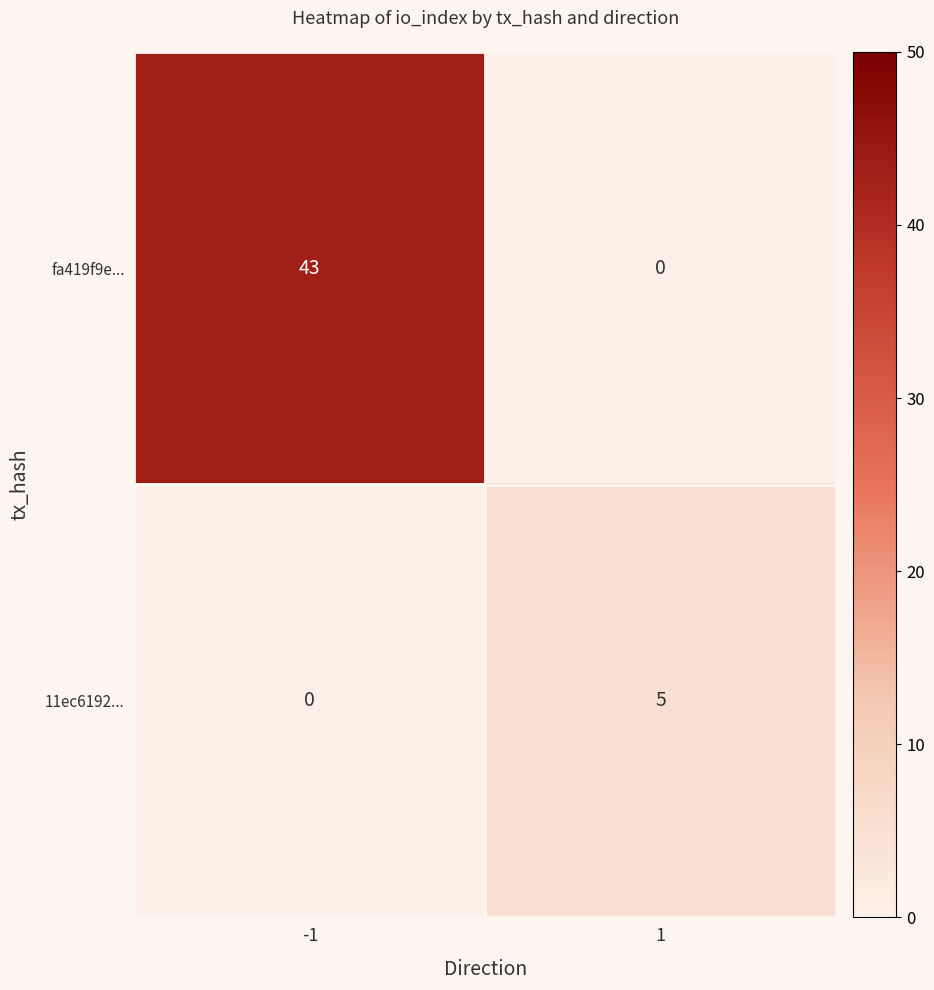

The fa419f9e... series shows 68 at -1. True or false?

False